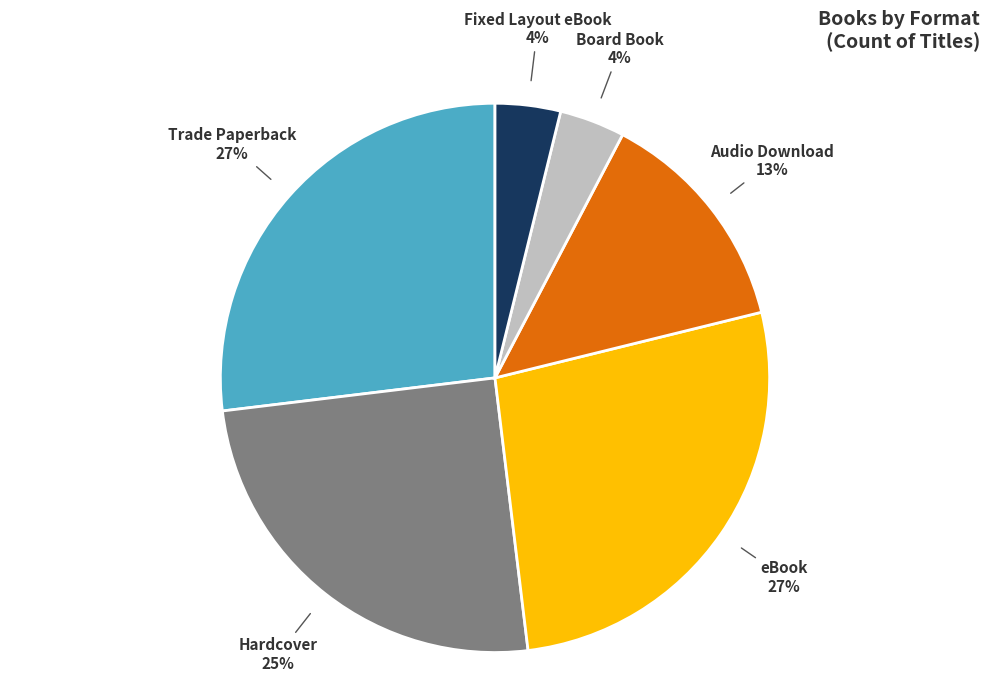

Does any single category account for the majority?

No